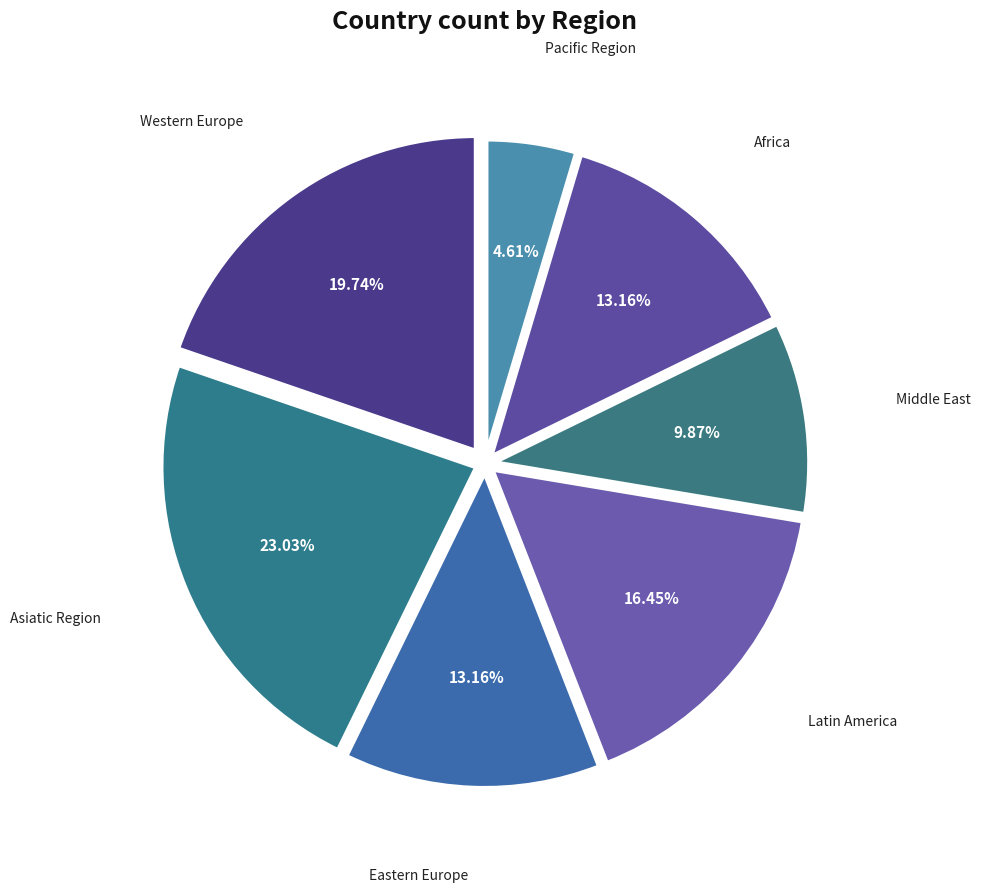

Which has a higher value, Asiatic Region or Africa?

Asiatic Region